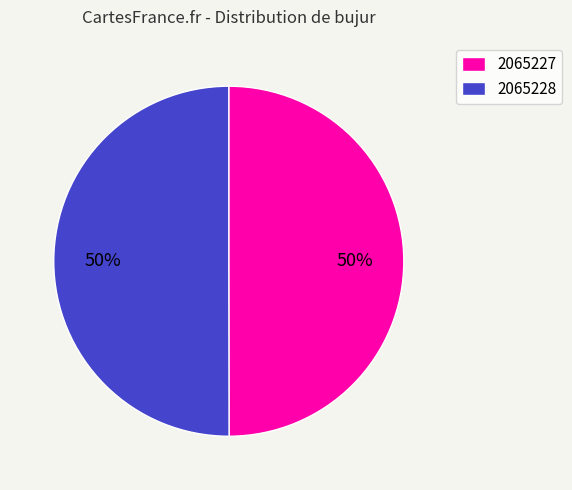

How many slices are in this pie chart?

2